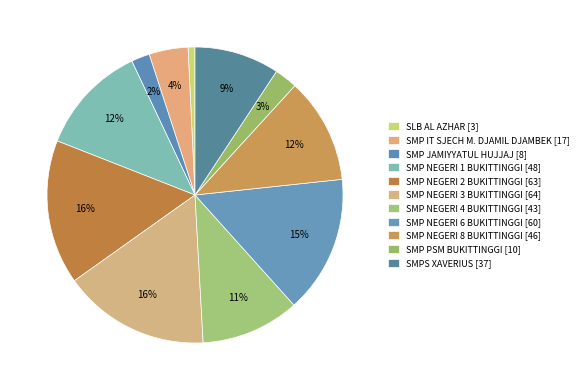

To the nearest percent, what is the average slice percentage?

9%